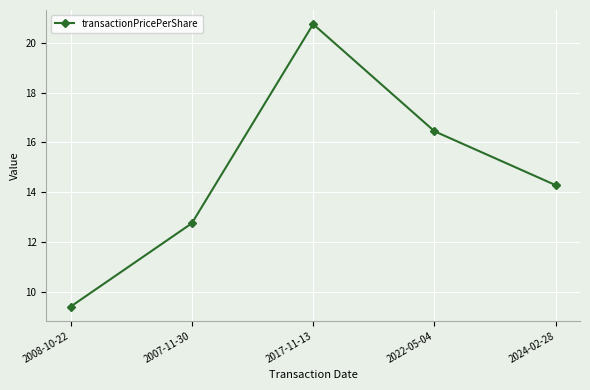

What is the value of the 2nd point from the left?

12.8